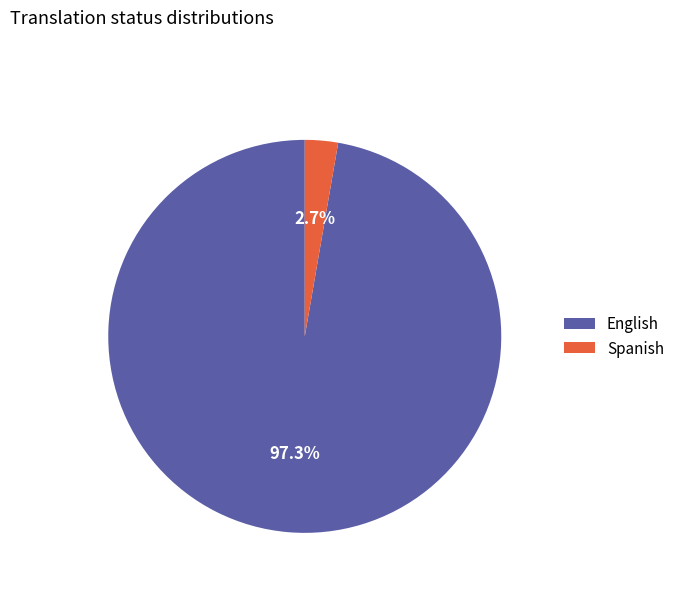

Count the number of slices in the pie.

2